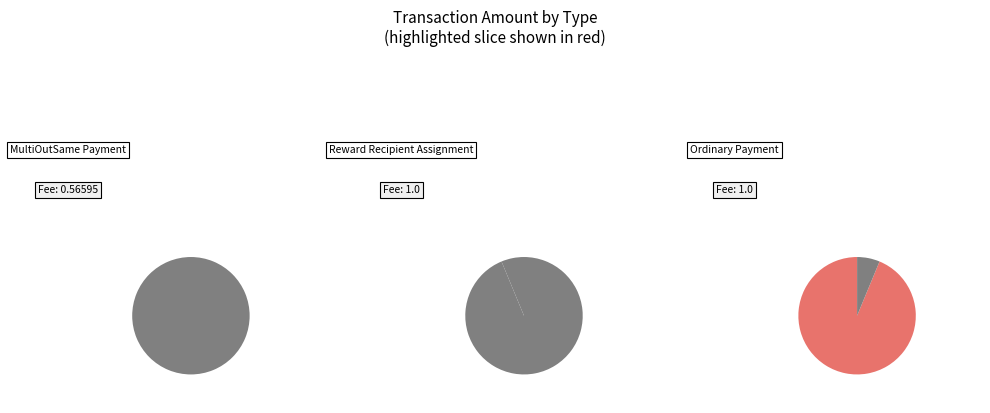

Is there any slice that represents more than half of the pie?

Yes